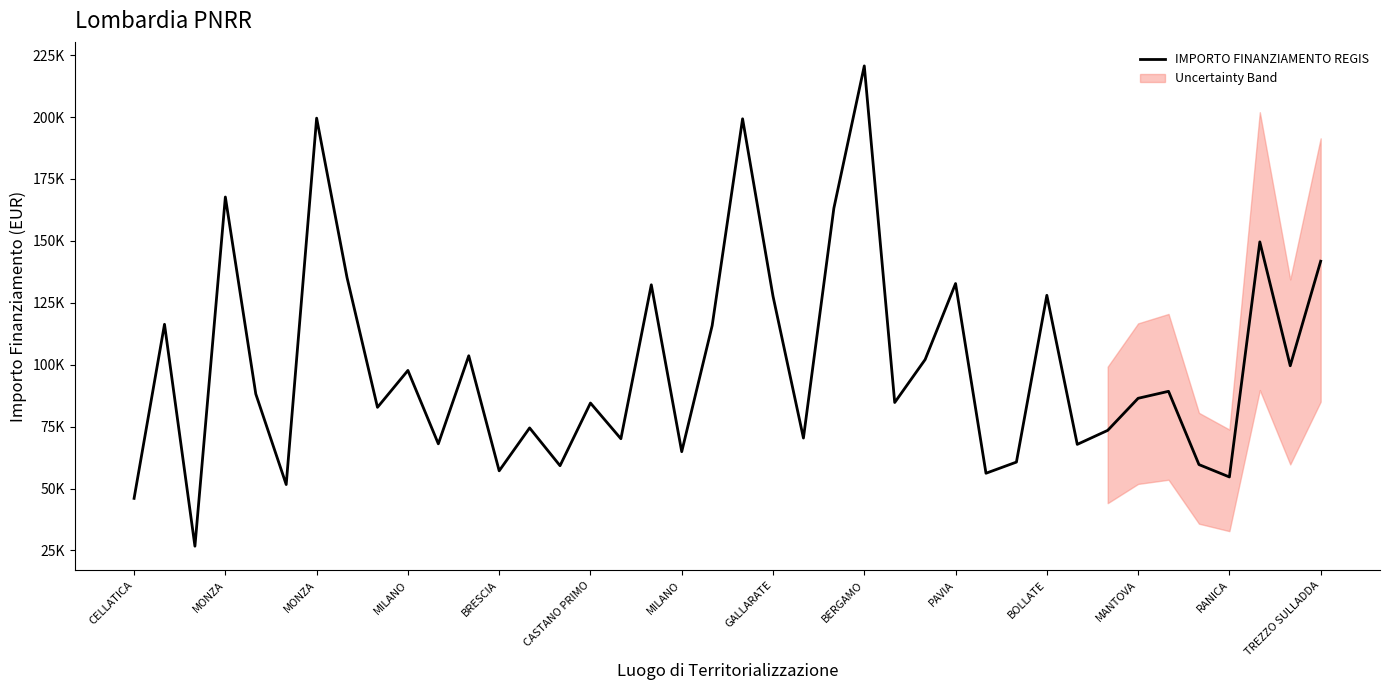

What is the sum of all values?

4010202.8